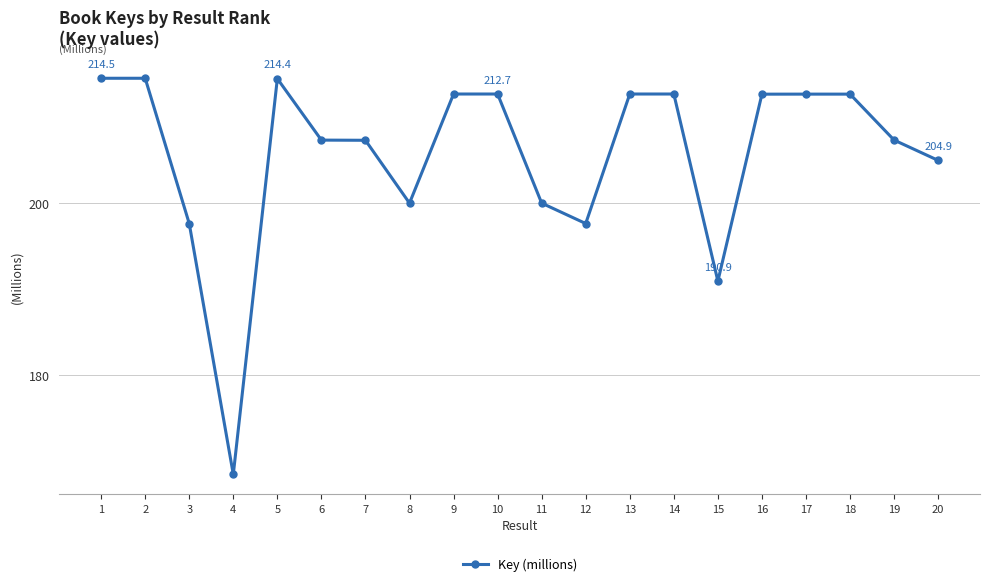

How many distinct data groups are displayed?

1